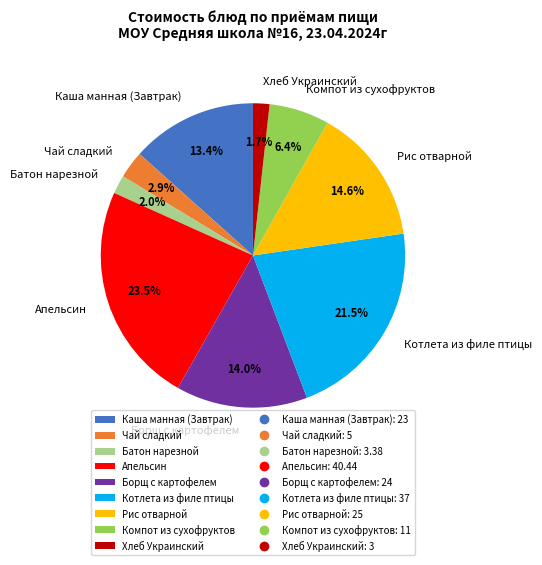

How many slices are in this pie chart?

9